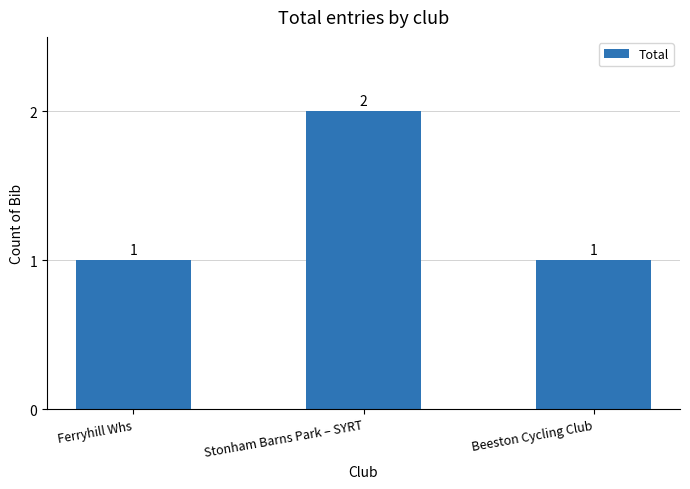

Are the bars grouped side by side (vs. stacked)?

No